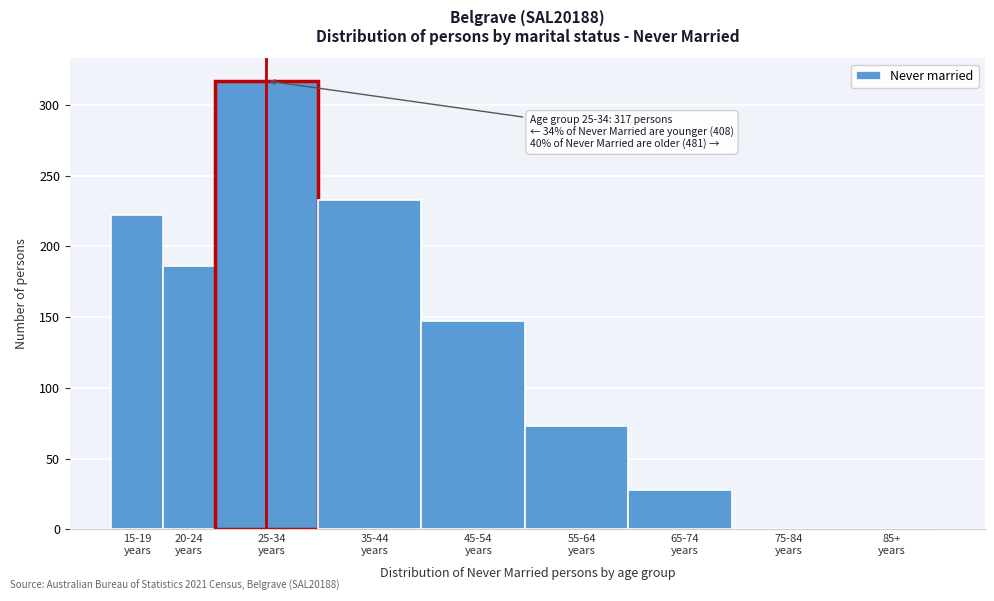

What is the greatest value displayed?

317